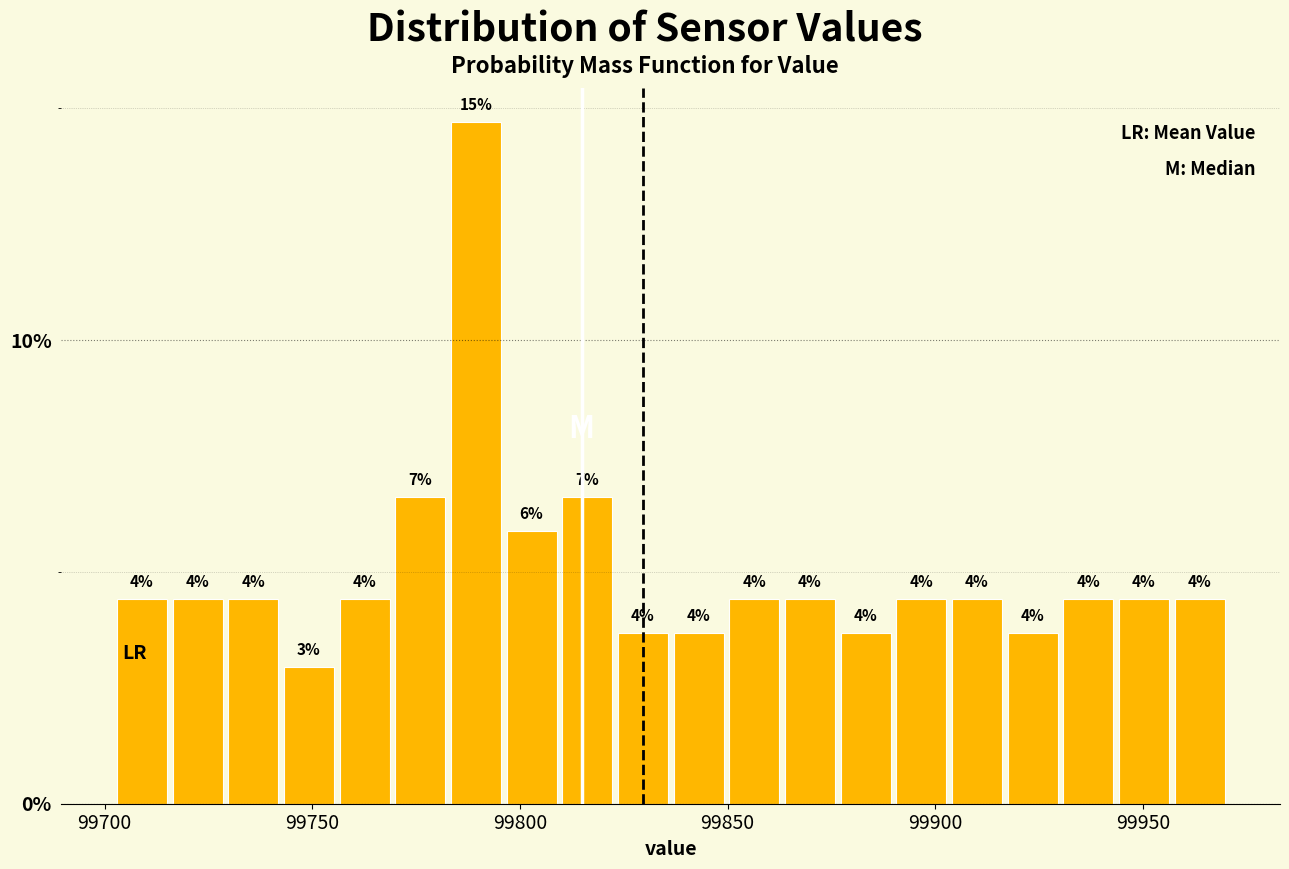

Read against the x-axis, roughly where is the centre of the tallest bar?

99790